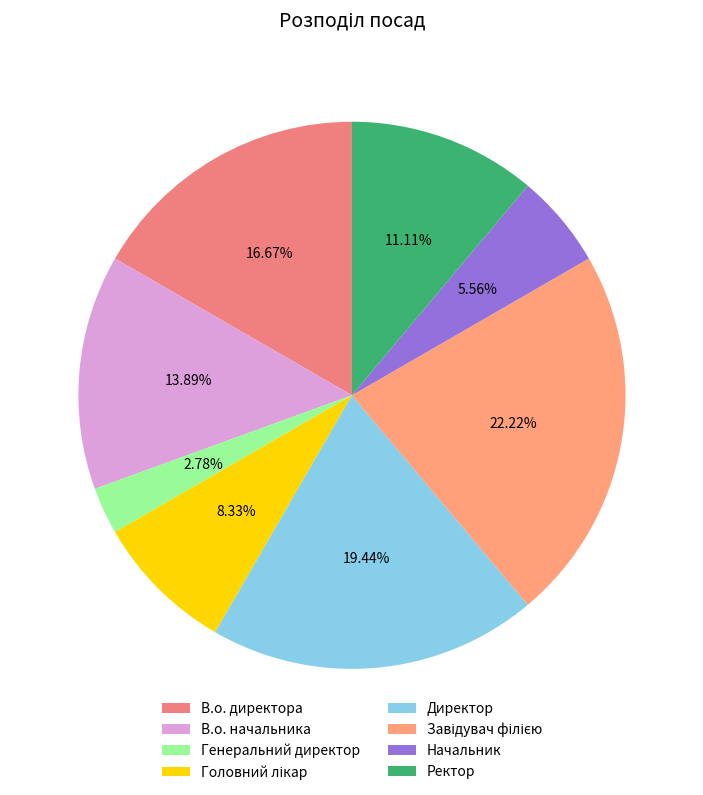

How many slices are in this pie chart?

8